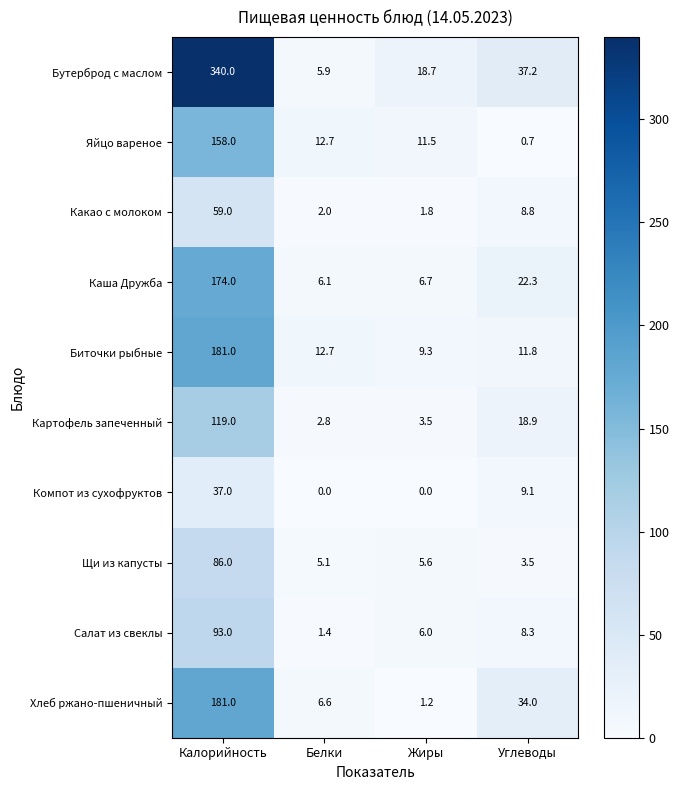

Count the number of categories in the chart.

4